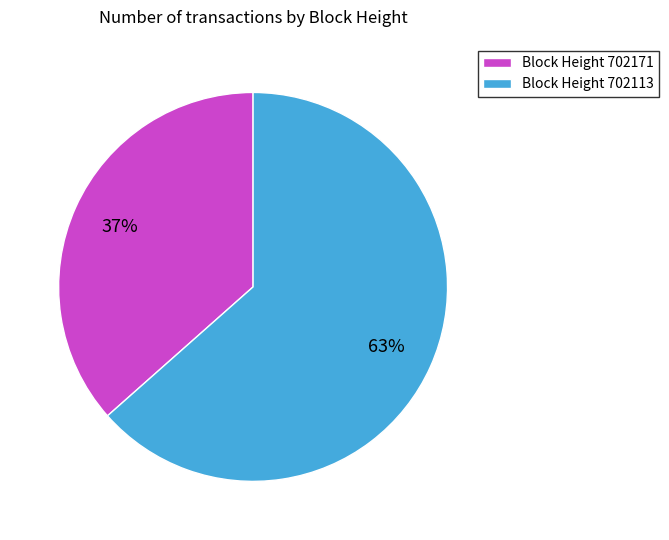

Which category has the smallest portion of the pie?

Block Height 702171